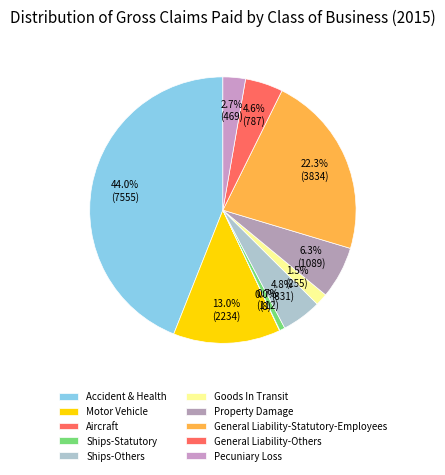

True or false: Motor Vehicle accounts for 13% of the total.

True